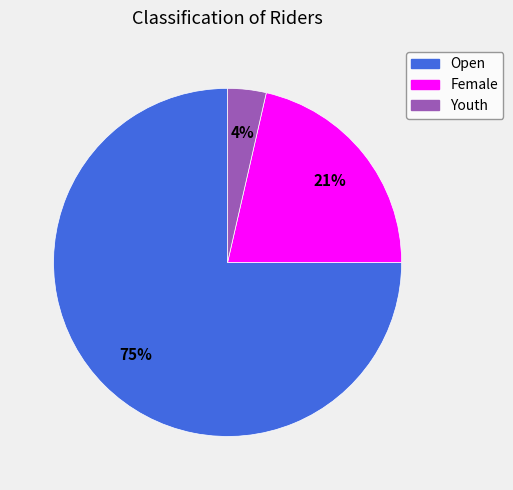

Which has a higher value, Youth or Female?

Female